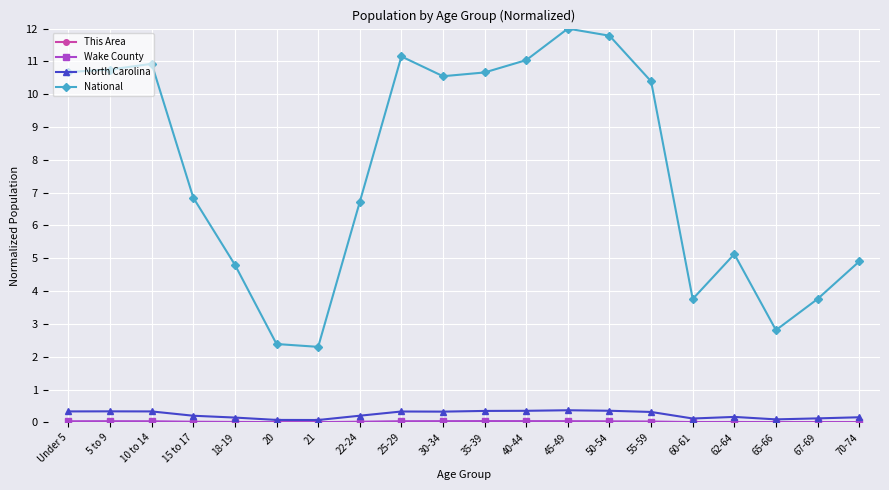

True or false: North Carolina and National intersect in this chart.

False